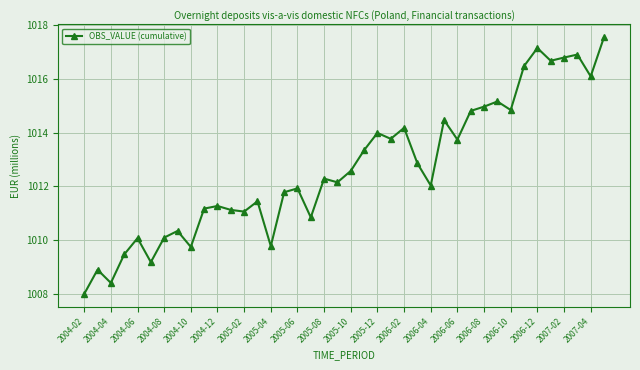

What is the value of the 38th point from the left?

1016.9